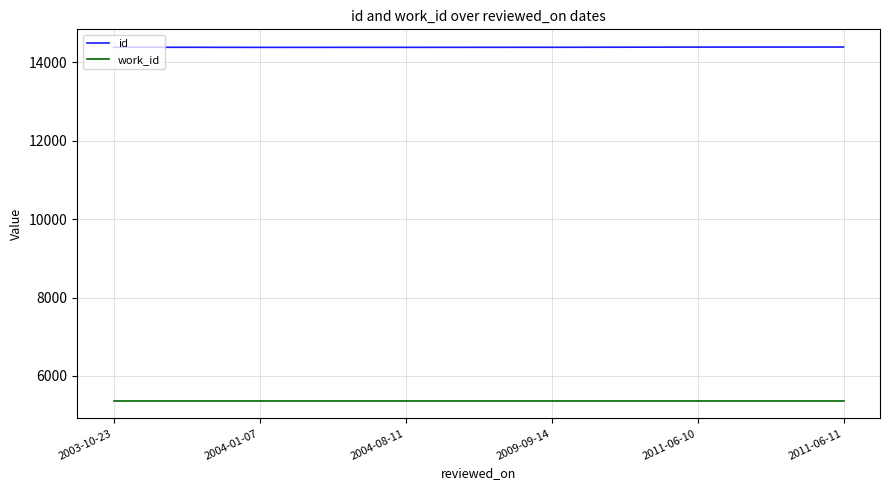

What is the total value across all series at 2003-10-23?

19751